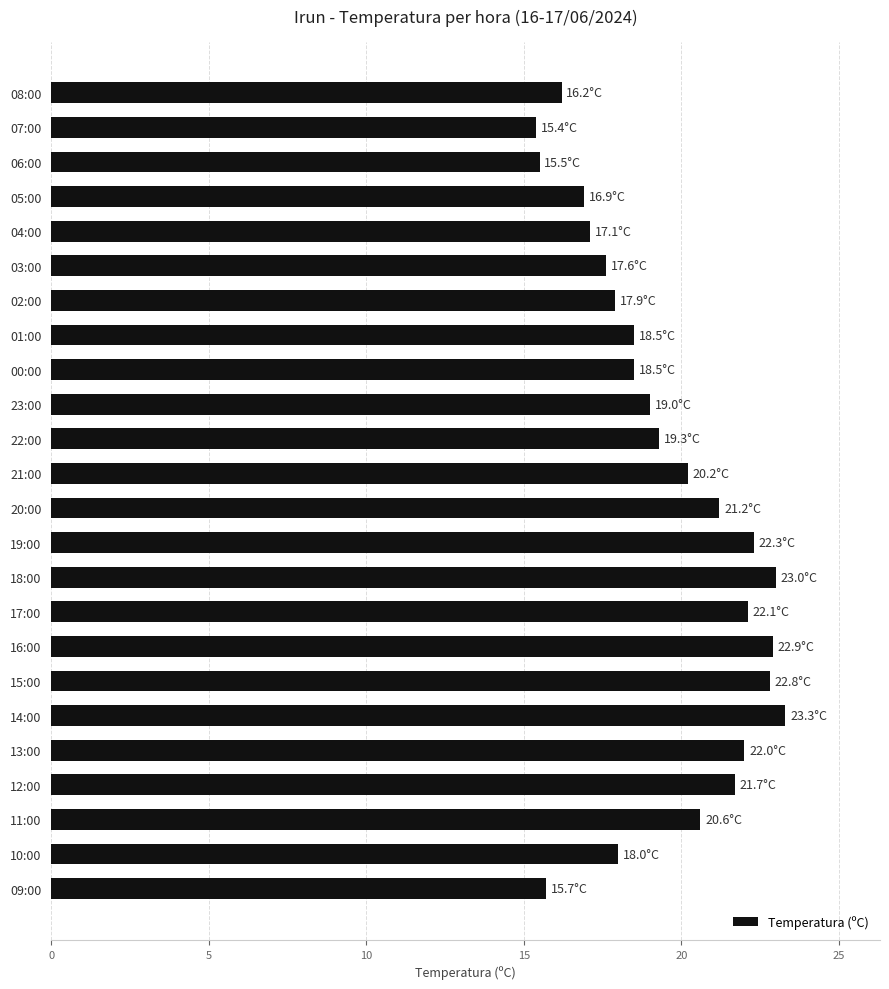

What is the maximum value shown in the chart?

23.3